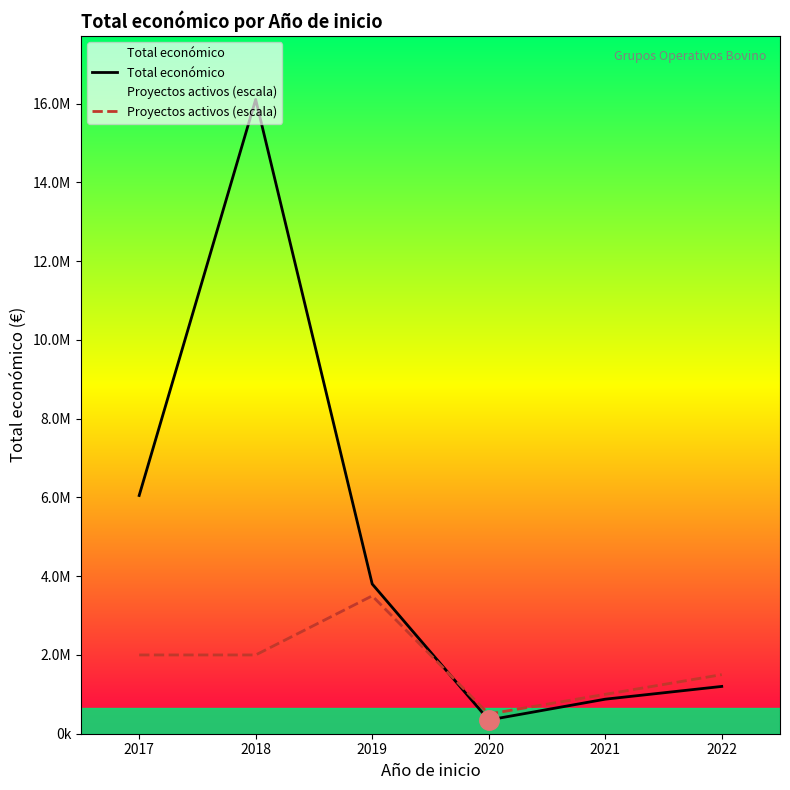

At which category does Total económico reach its first local peak?

2018